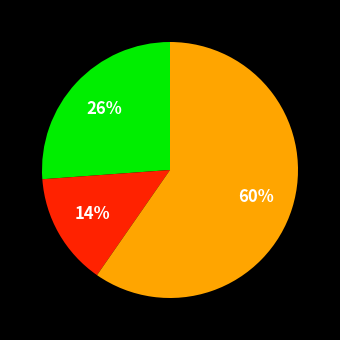

Is there any slice that represents more than half of the pie?

Yes